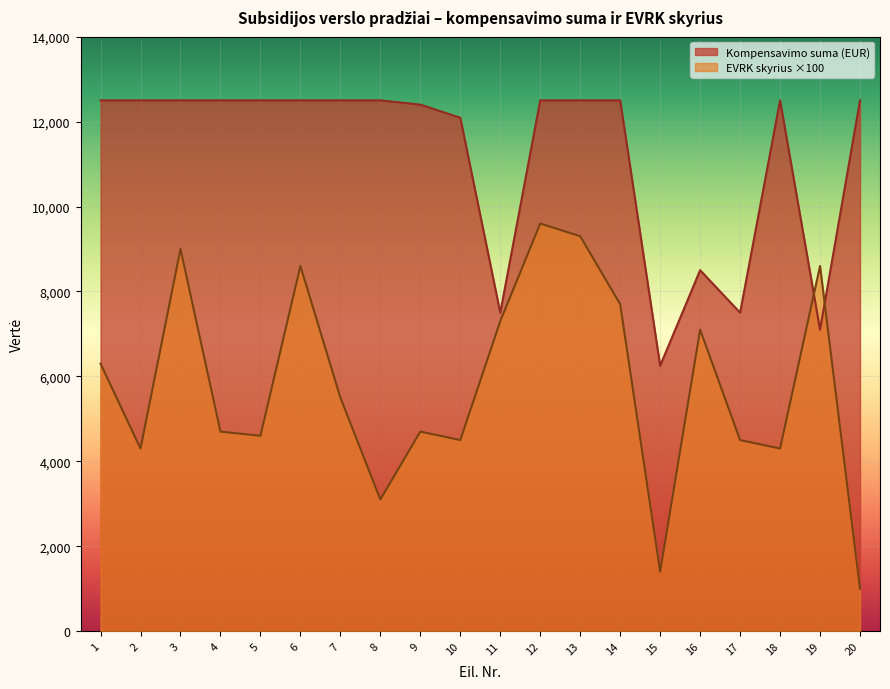

Which series has the largest total across all categories?

Kompensavimo suma (EUR)